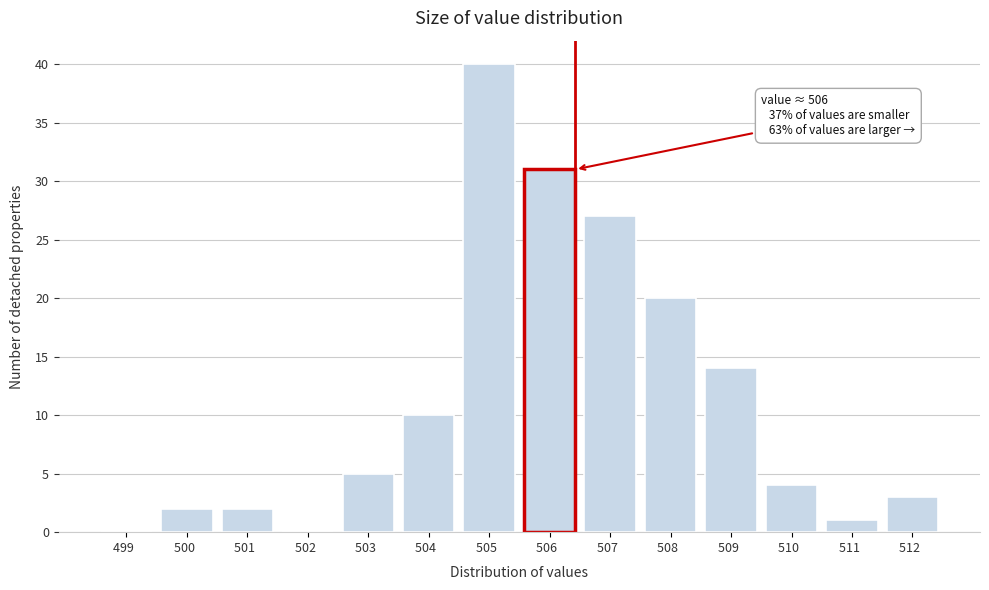

Reading left to right, transcribe all the data shown in this chart.

499  =0	500  =2	501  =2	502  =0	503  =5	504  =10	505  =40	506  =31	507  =27	508  =20	509  =14	510  =4	511  =1	512  =3